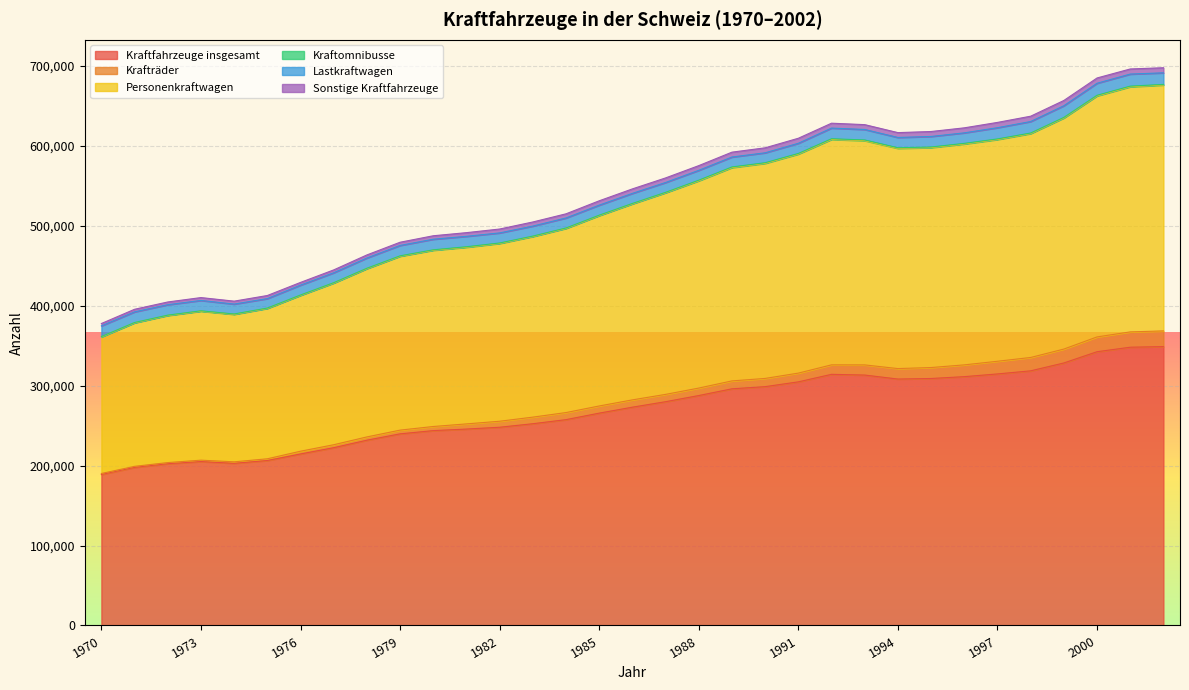

What is the maximum value for Kraftfahrzeuge insgesamt?

348847